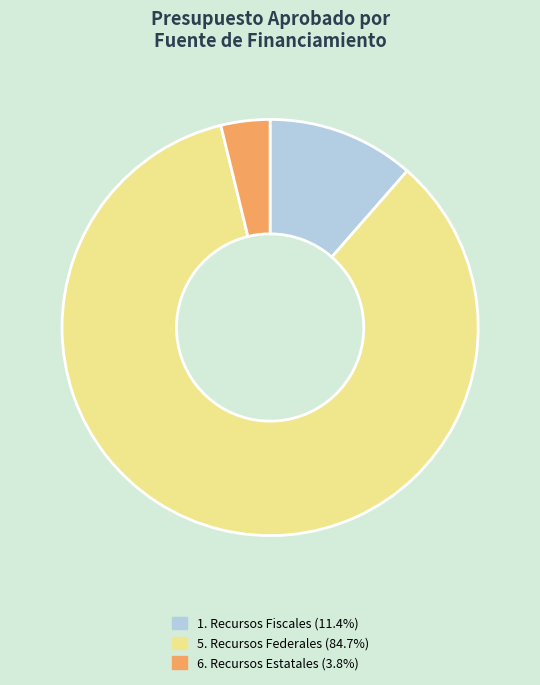

Is there any slice that represents more than half of the pie?

Yes